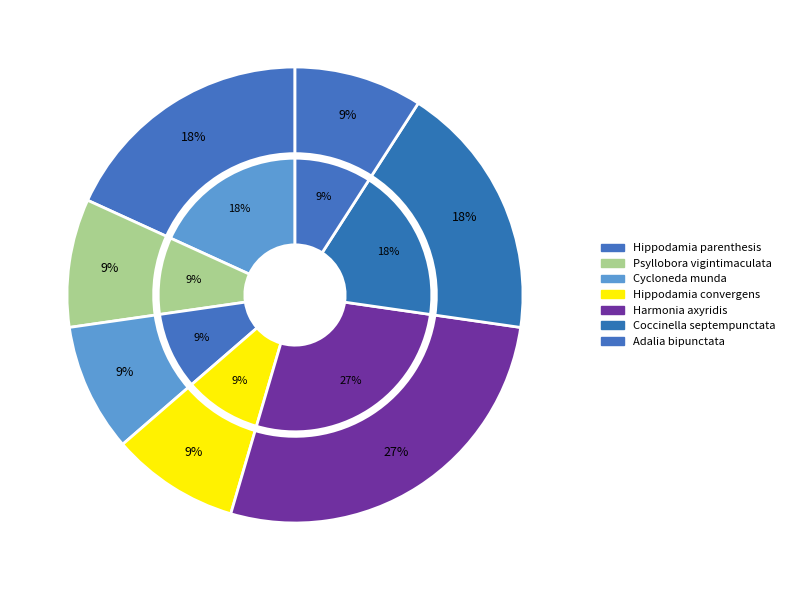

Between Hippodamia parenthesis and Coccinella septempunctata, which is larger?

Hippodamia parenthesis